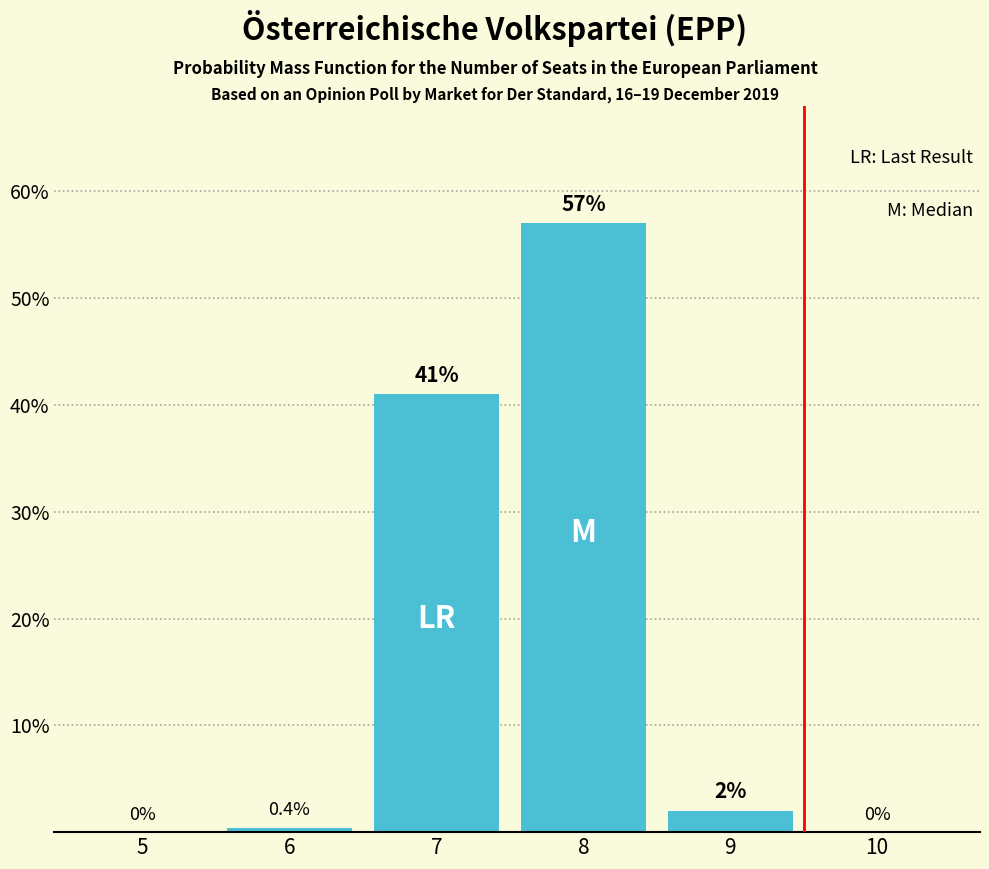

Is it true that the value at 8 is 25.0?

False